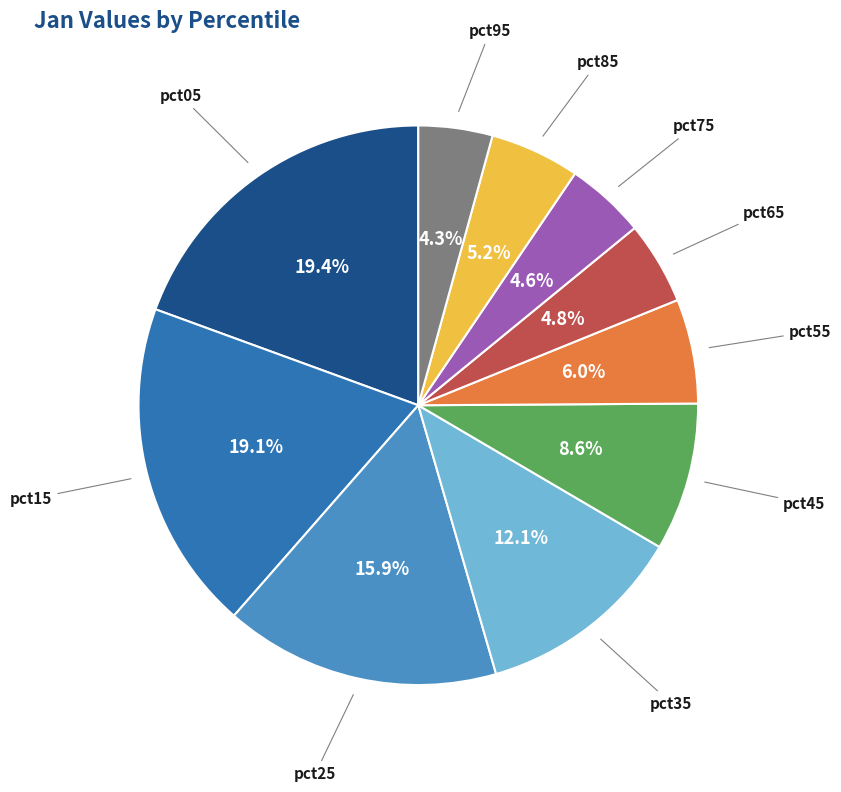

To the nearest percent, what is the difference between the largest and smallest slice percentages?

15%